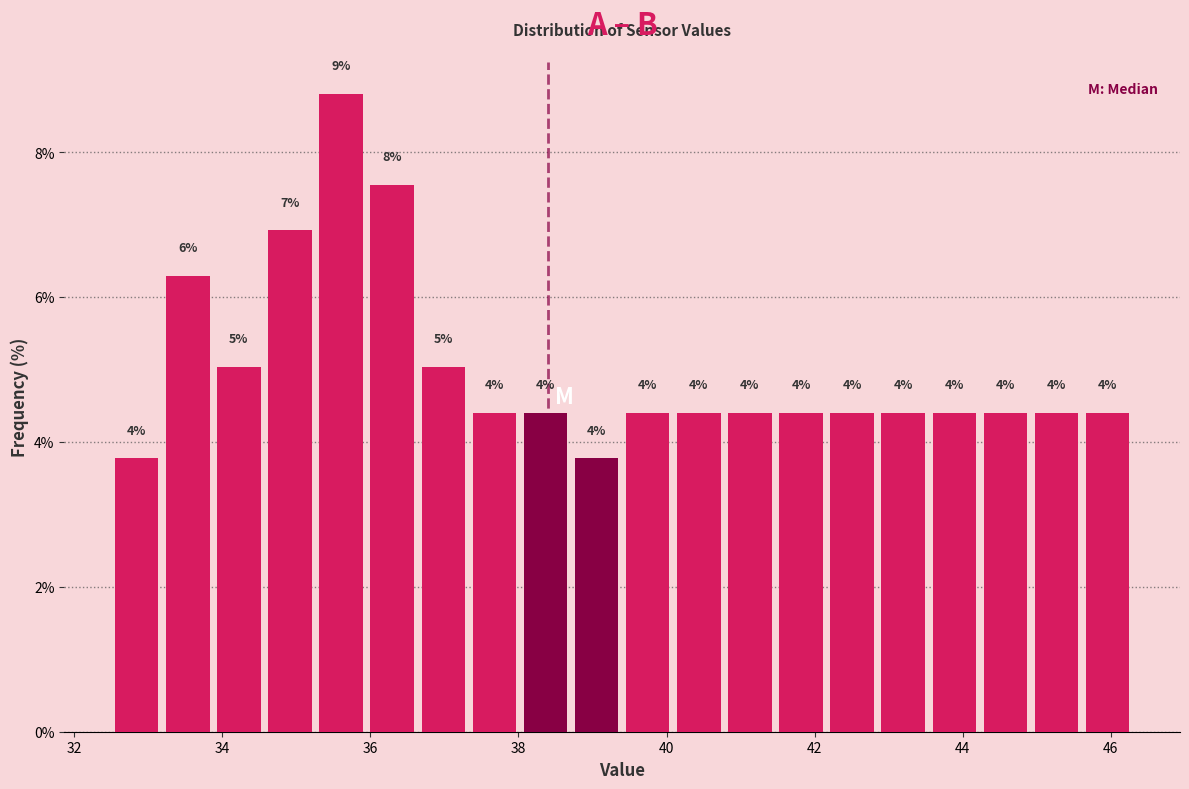

Read against the x-axis, roughly where is the centre of the tallest bar?

35.6